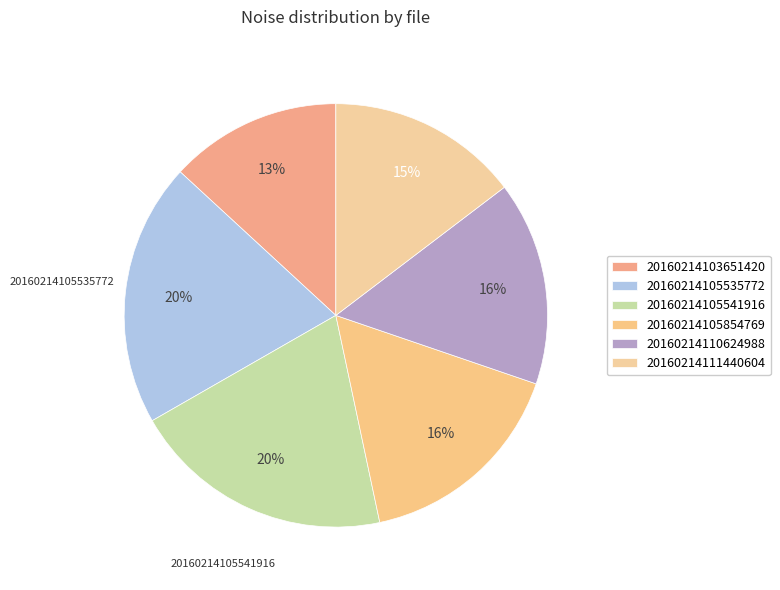

To the nearest percent, what is the combined percentage of 20160214105541916 and 20160214105854769?

36%